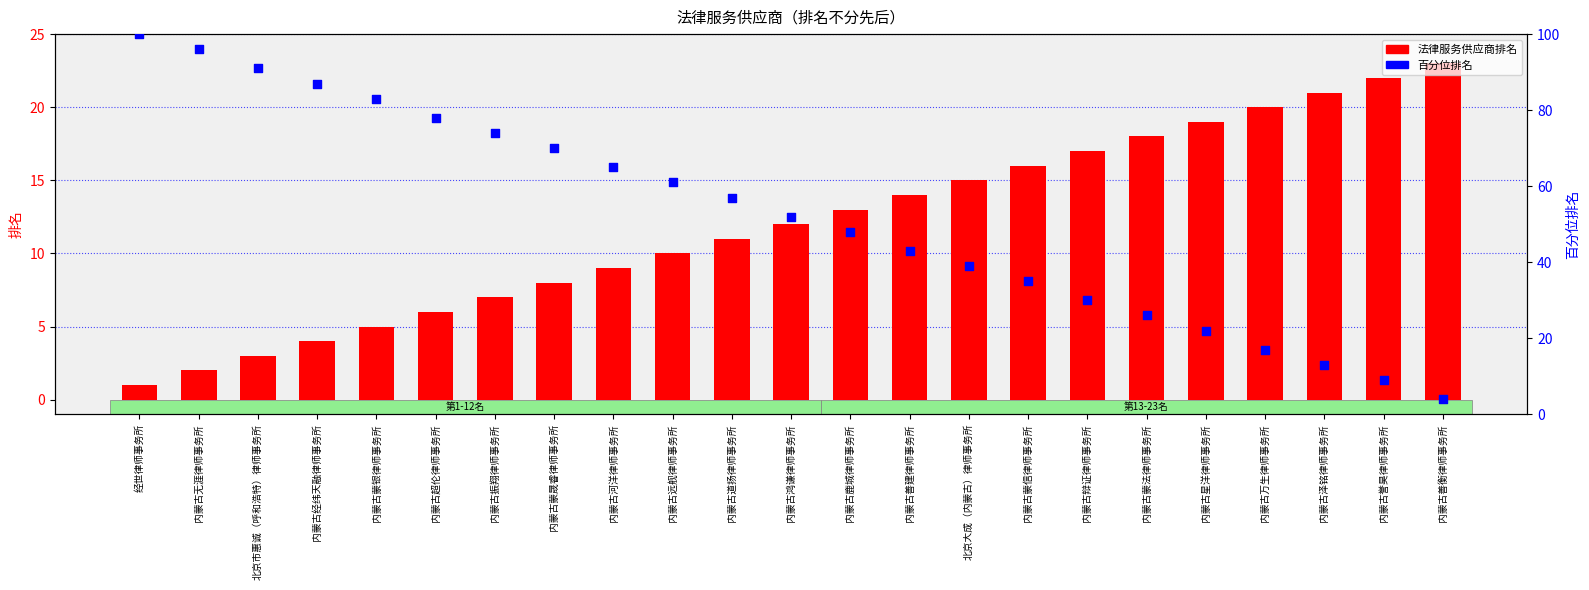

At how many categories does at least one series exceed 89?

3